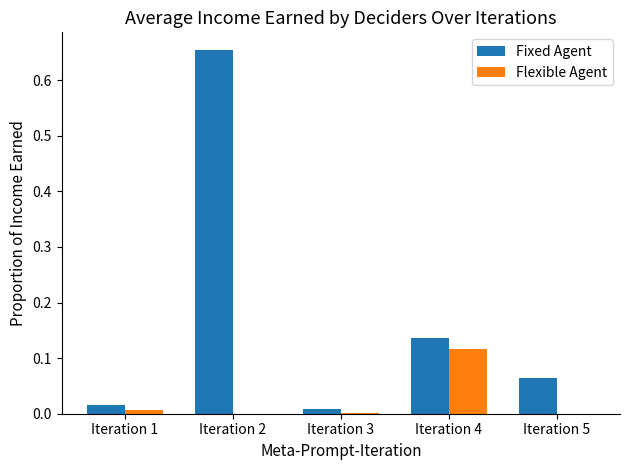

Is the value of Flexible Agent at Iteration 3 greater than the value of Fixed Agent at Iteration 2?

No